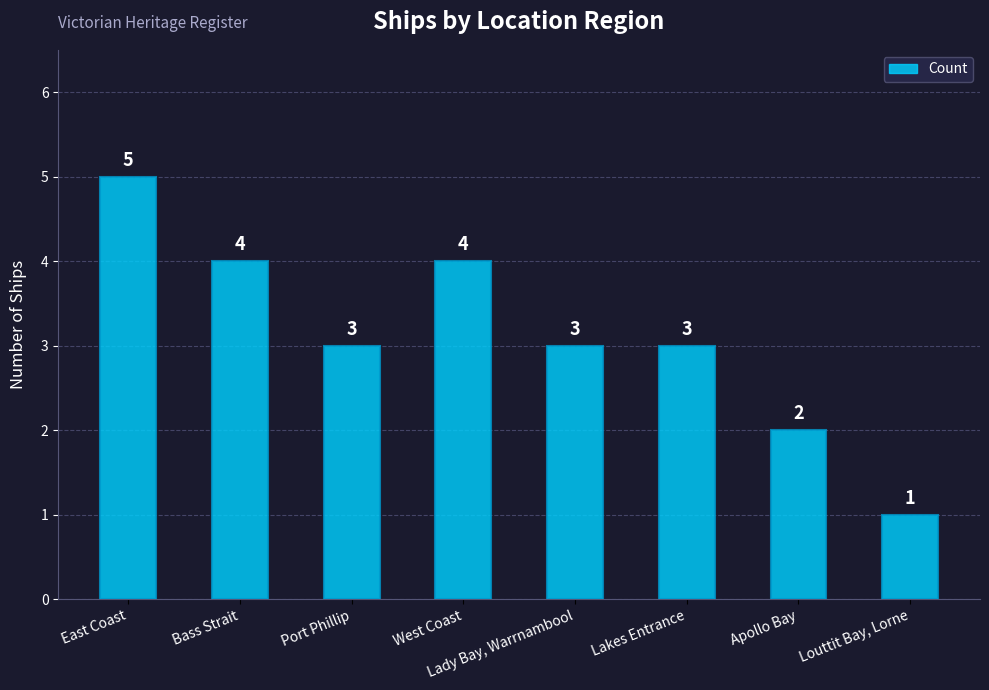

Reading right to left, list all the values displayed in this chart.

1	2	3	3	4	3	4	5